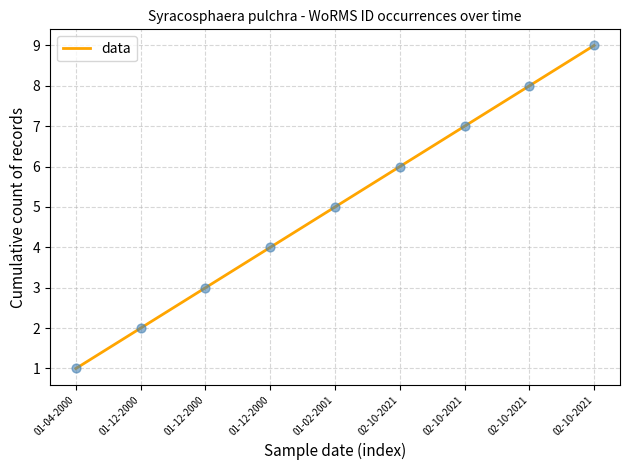

Between 01-04-2000 and 02-10-2021, which is larger?

02-10-2021